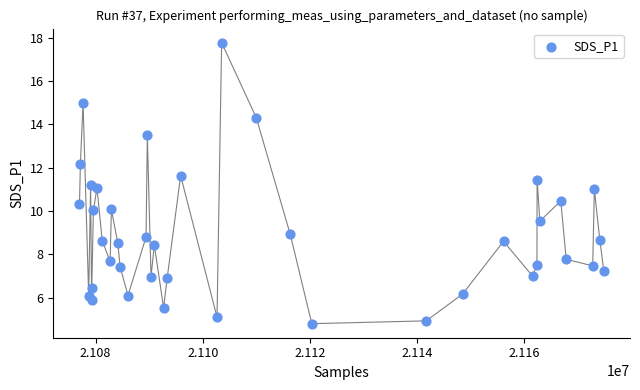

What is the range of Y values (max minus min)?

13.0